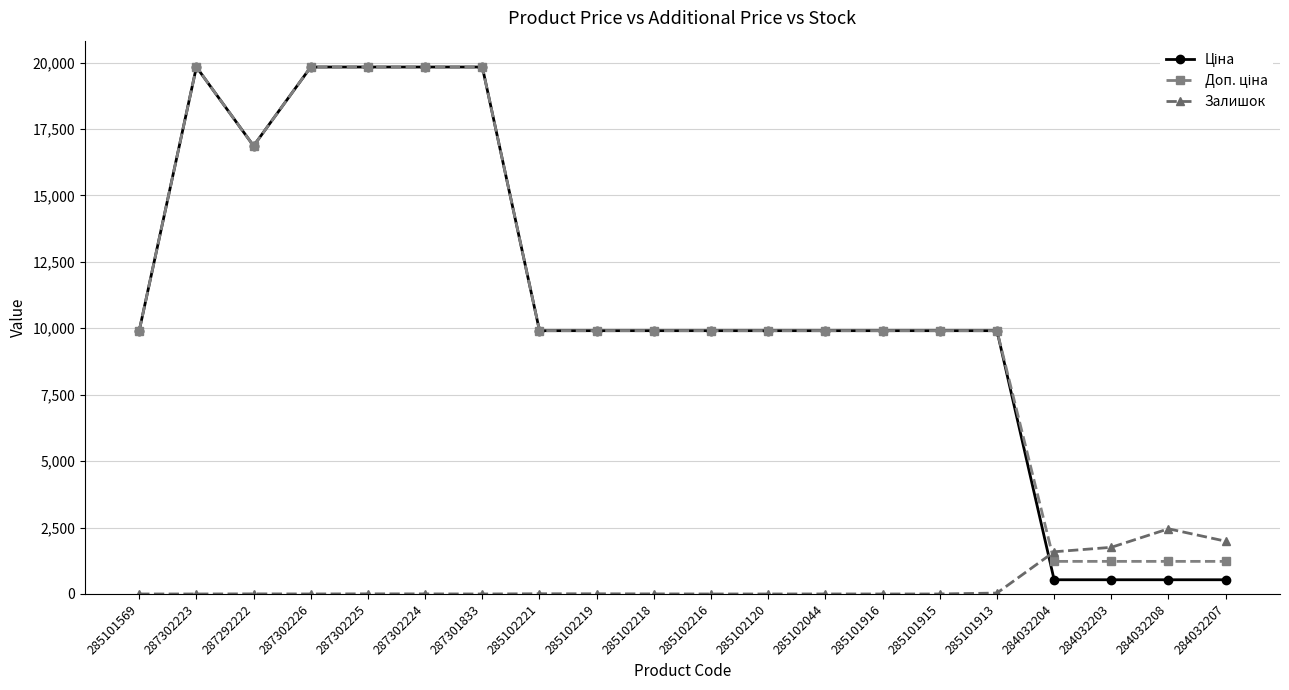

At how many categories does at least one series exceed 14022?

6